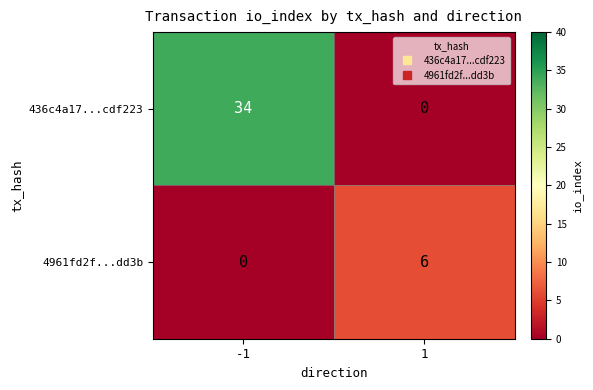

What is the difference between the maximum and minimum values in the 436c4a17...cdf223 series?

34